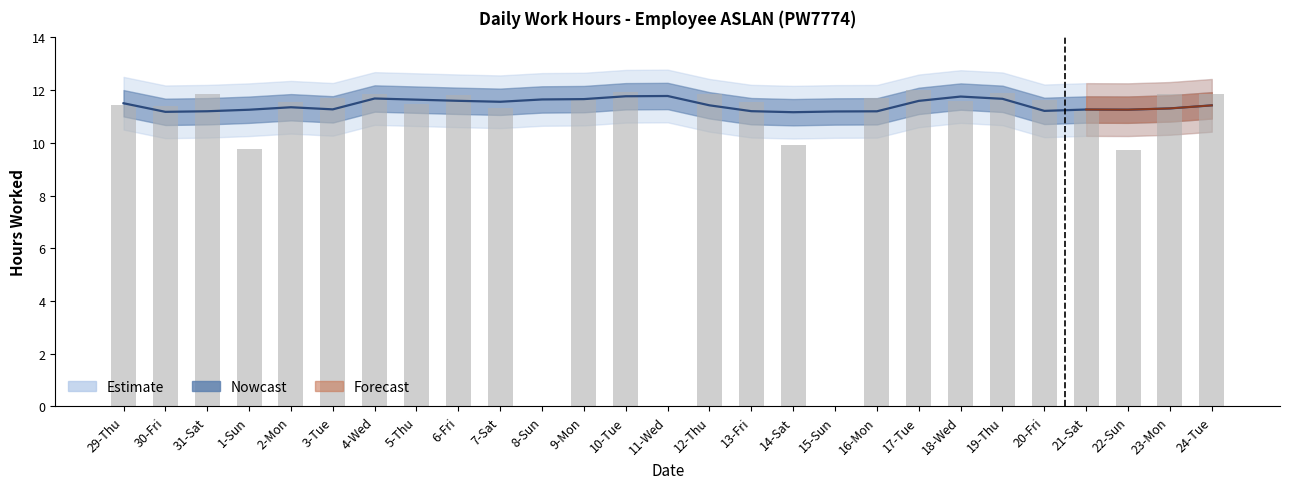

What is the sum of the values at 14-Sat and 1-Sun?

19.7